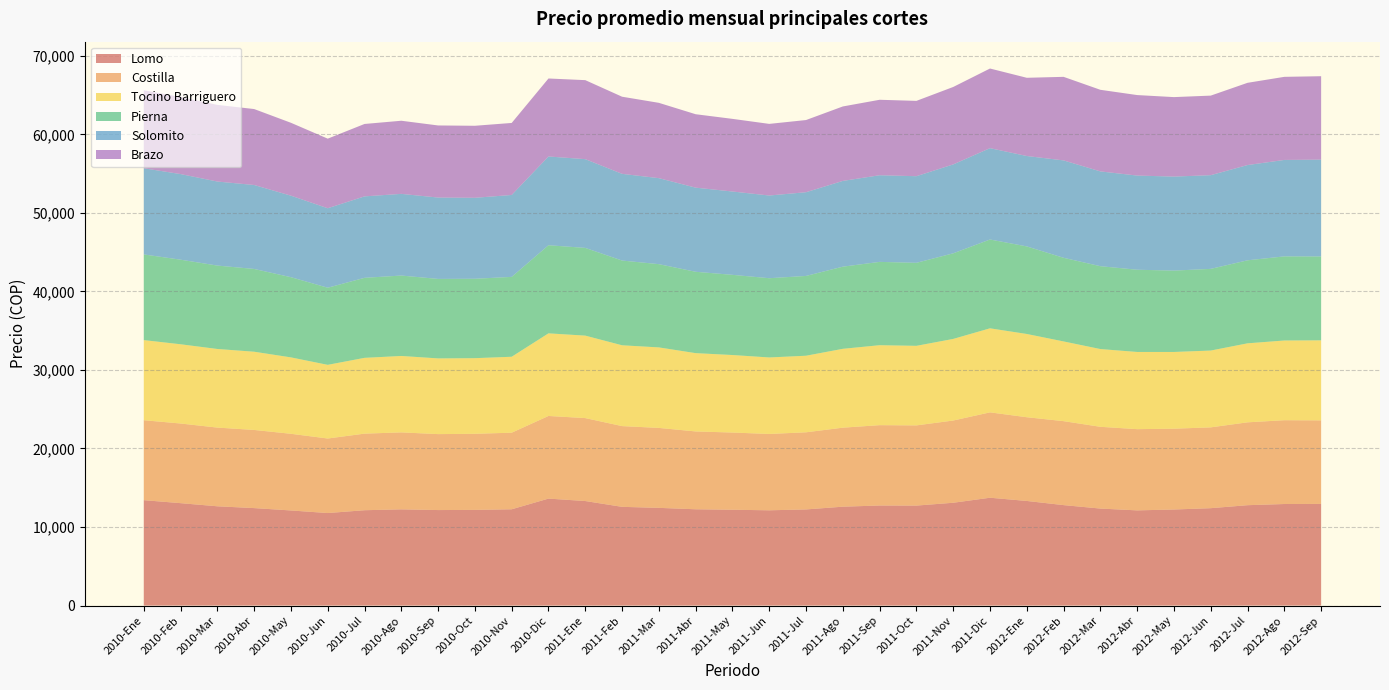

Rank the series by their maximum value, from lowest to highest.

Brazo, Tocino Barriguero, Costilla, Pierna, Solomito, Lomo